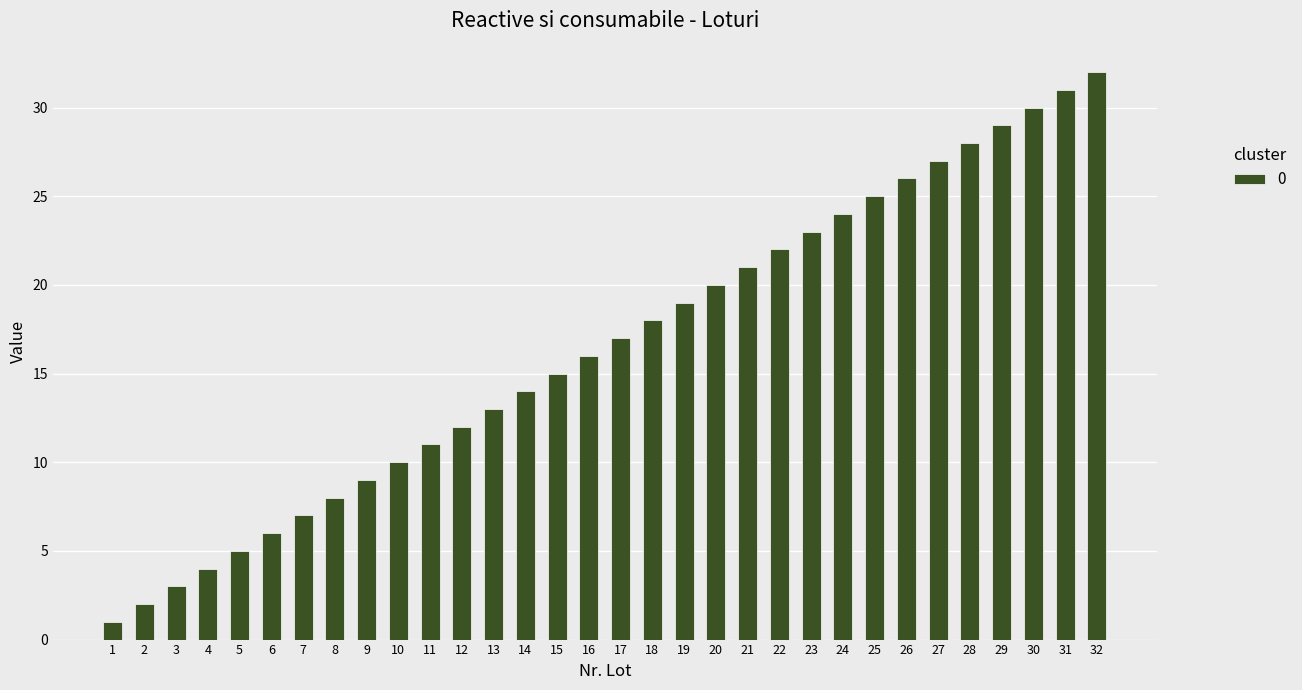

Reading right to left, transcribe all the data shown in this chart.

32	31	30	29	28	27	26	25	24	23	22	21	20	19	18	17	16	15	14	13	12	11	10	9	8	7	6	5	4	3	2	1